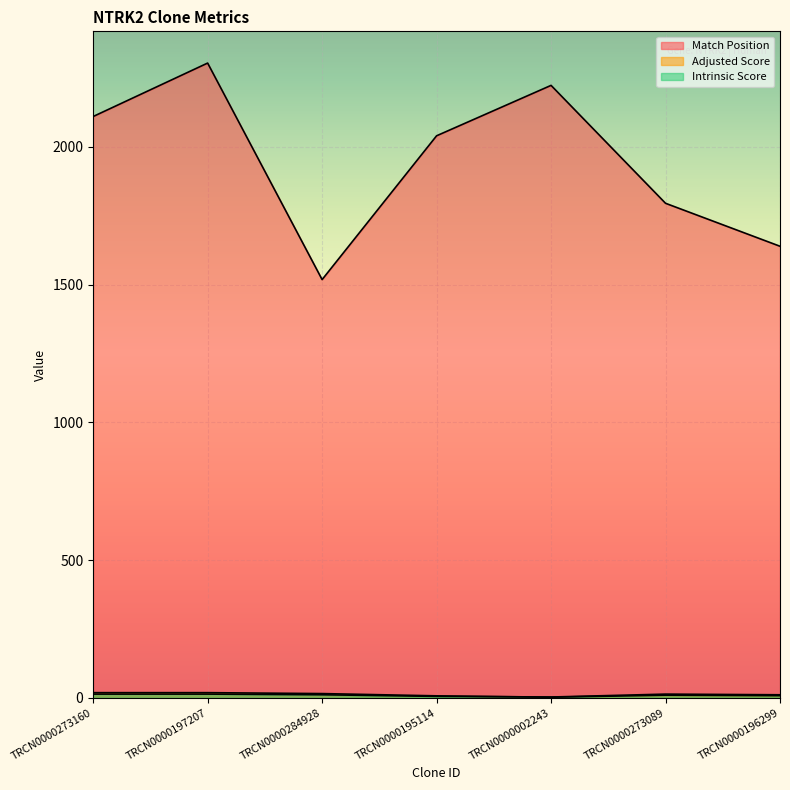

What position from the right is TRCN0000002243?

3